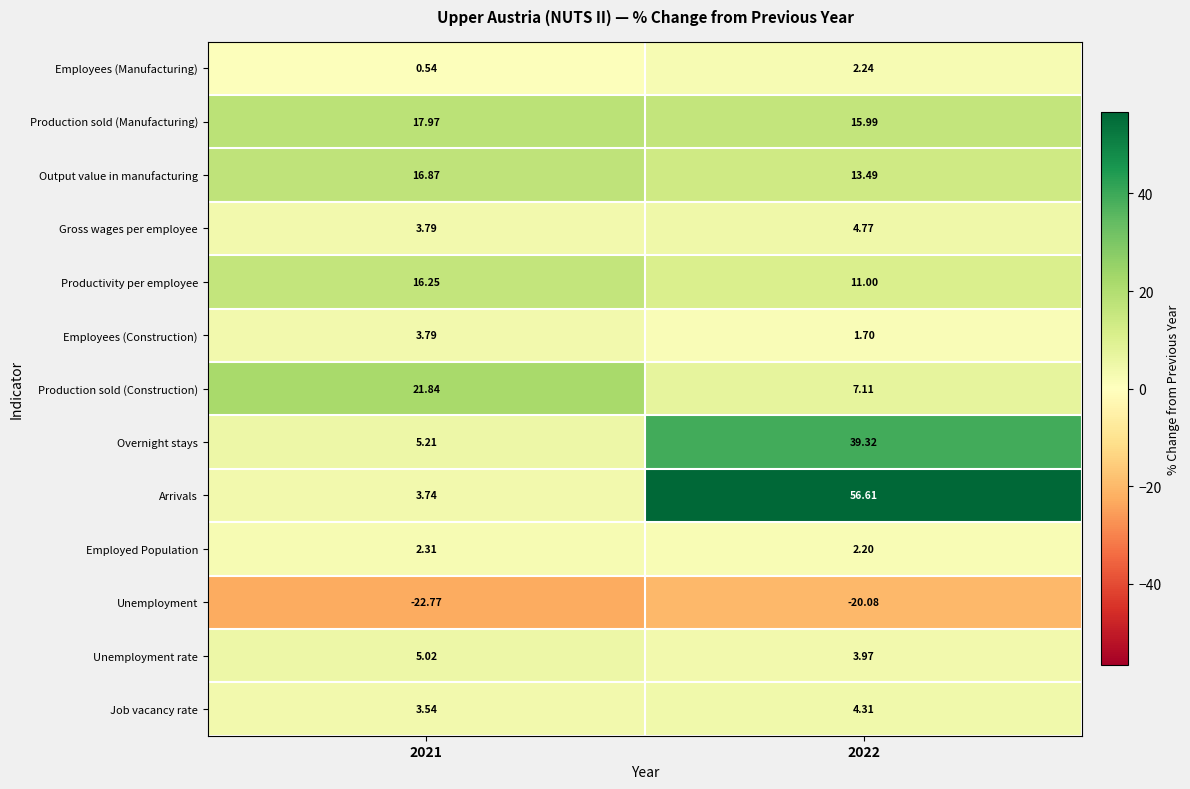

How many data points in Production sold (Manufacturing) are above 17?

1